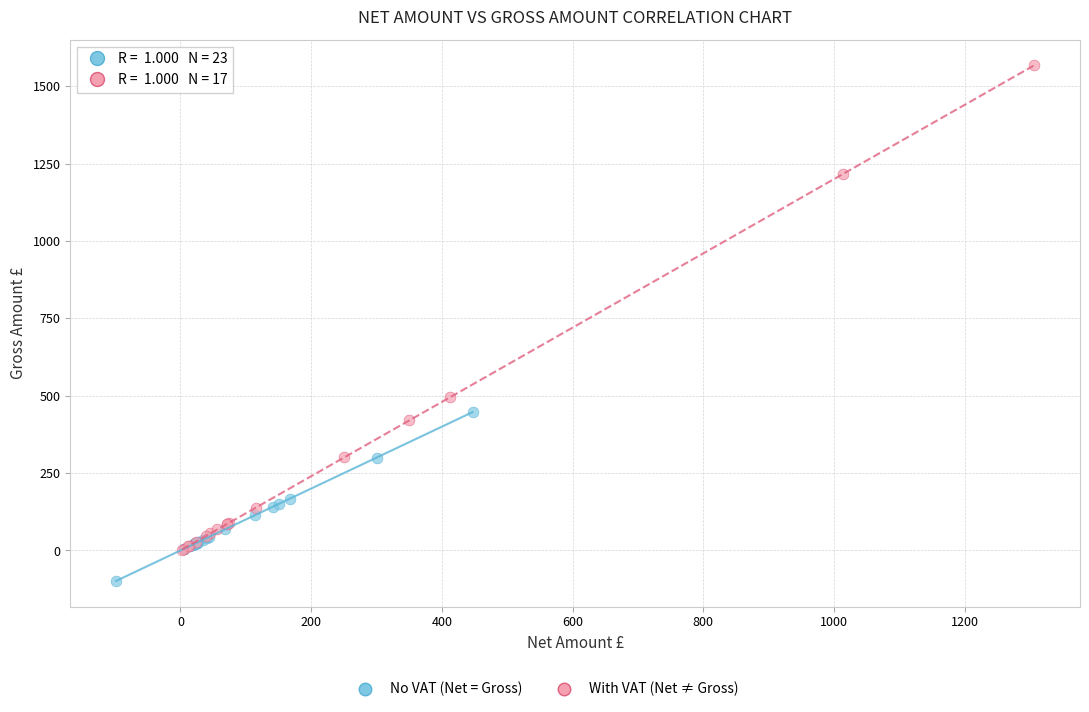

Which series contains the lowest Y value?

No VAT (Net = Gross)